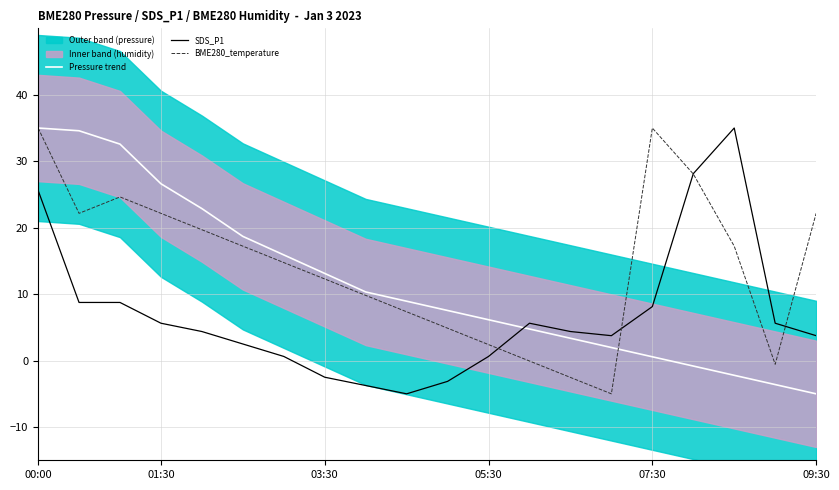

Which series has the largest total across all categories?

BME280_temperature